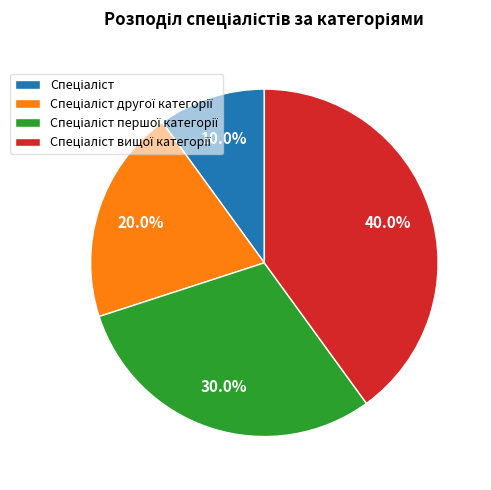

Is Спеціаліст the majority of the pie?

No